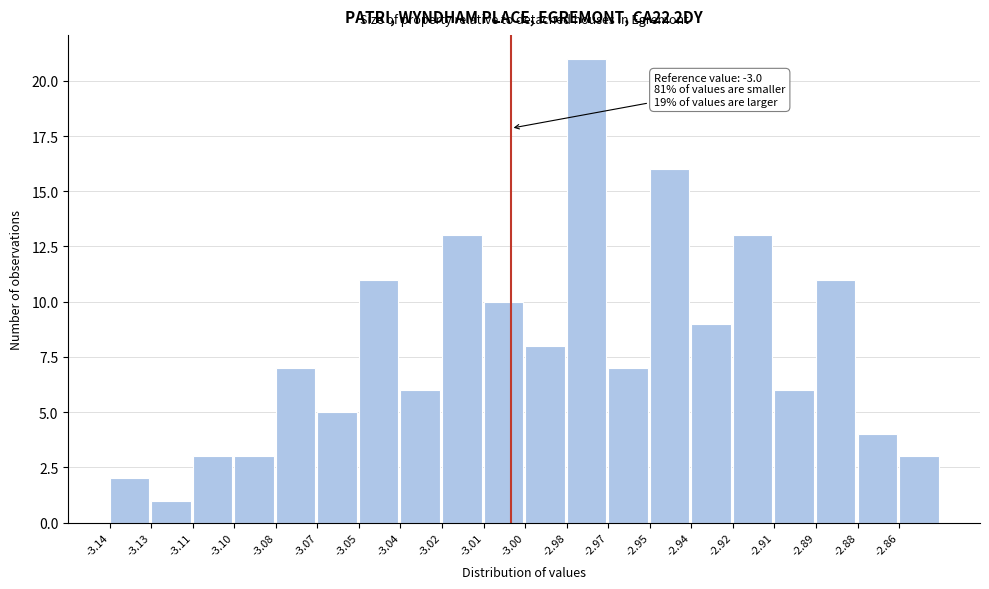

Reading right to left, extract all data points from this chart.

-2.86=3	-2.88=4	-2.89=11	-2.91=6	-2.92=13	-2.94=9	-2.95=16	-2.97=7	-2.98=21	-3.00=8	-3.01=10	-3.02=13	-3.04=6	-3.05=11	-3.07=5	-3.08=7	-3.10=3	-3.11=3	-3.13=1	-3.14=2